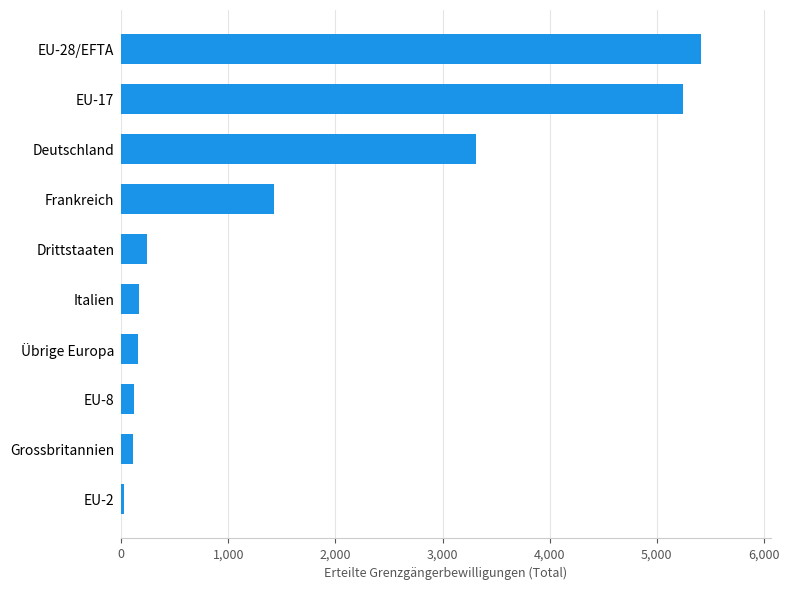

Which has a higher value, EU-2 or Übrige Europa?

Übrige Europa